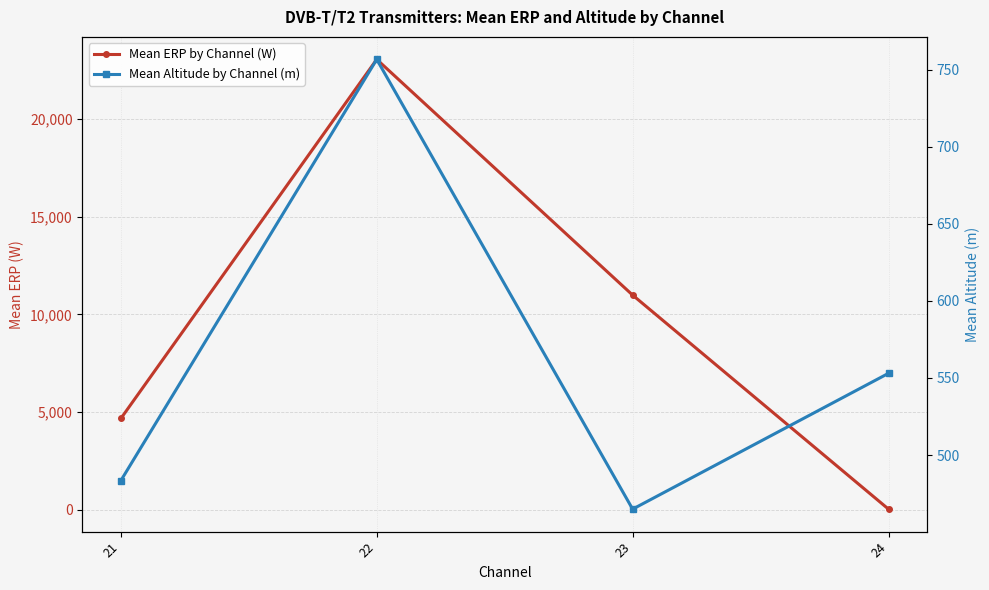

Does the chart display data point markers on the line(s)?

Yes